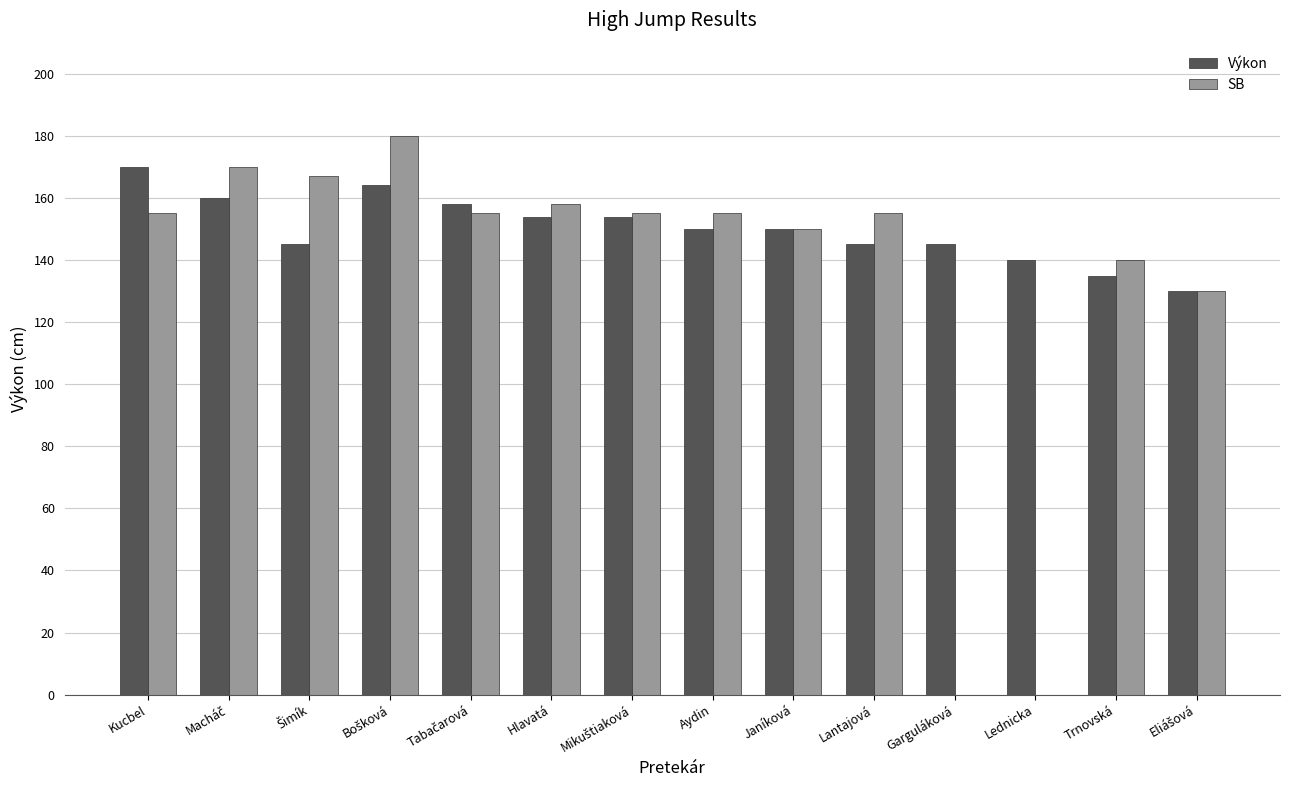

The value of SB at Hlavatá is 158. True or false?

True